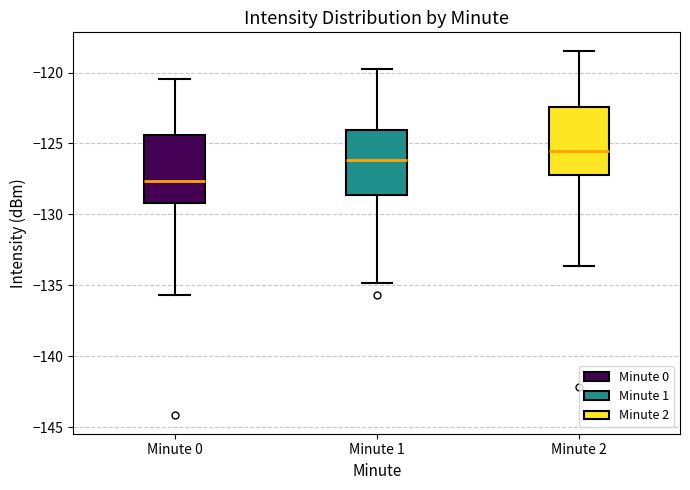

Reading left to right, read every box against the y-axis: the position of its median line, the range the box covers, and the ends of its whiskers. The values are not printed on the chart, so give them approximately, as read against the axis.

Minute 0: median -127.5, box -129.0 to -124.5, whiskers -135.5 to -120.5
Minute 1: median -126.0, box -128.5 to -124.0, whiskers -135.0 to -120.0
Minute 2: median -125.5, box -127.0 to -122.5, whiskers -133.5 to -118.5